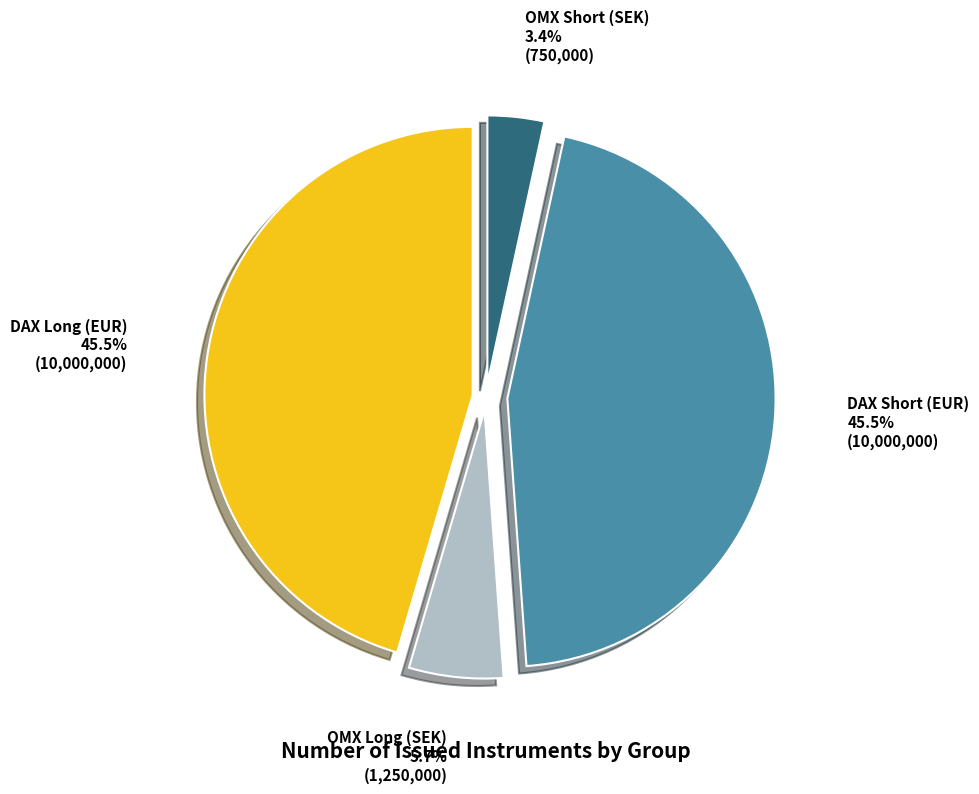

What is the smallest slice in the pie chart?

OMX Short (SEK)